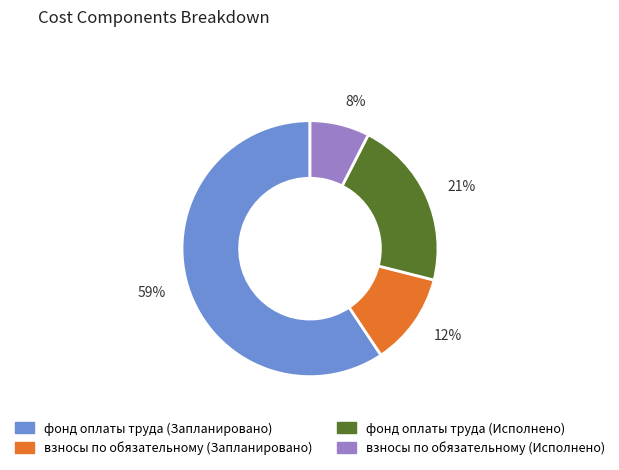

Between 59% and 21%, which is larger?

59%